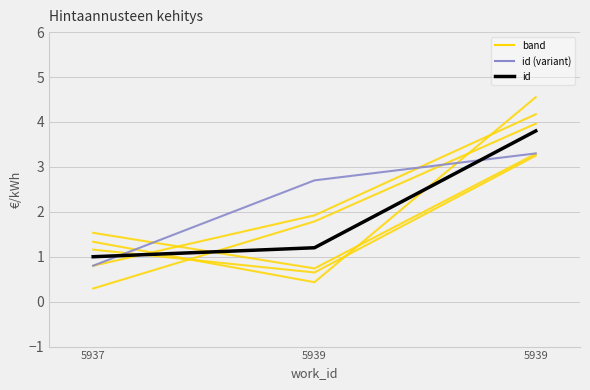

At which label is id closest to 2?

5939